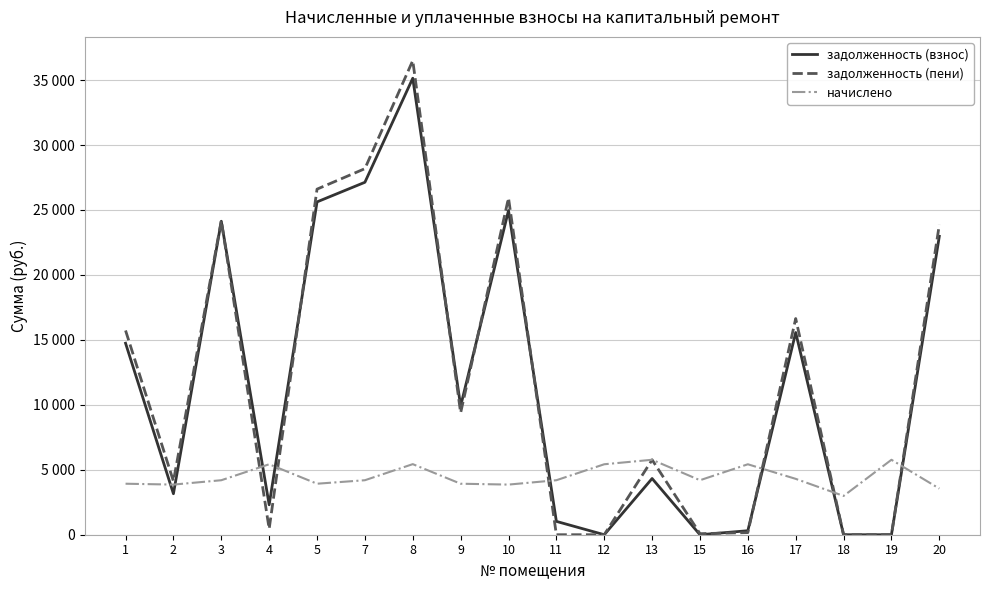

True or false: задолженность (взнос) has more than 2 points higher than both neighbors.

True